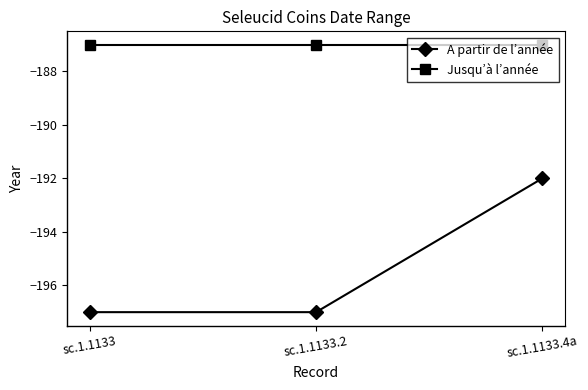

What is the minimum value for Jusqu’à l’année?

-187